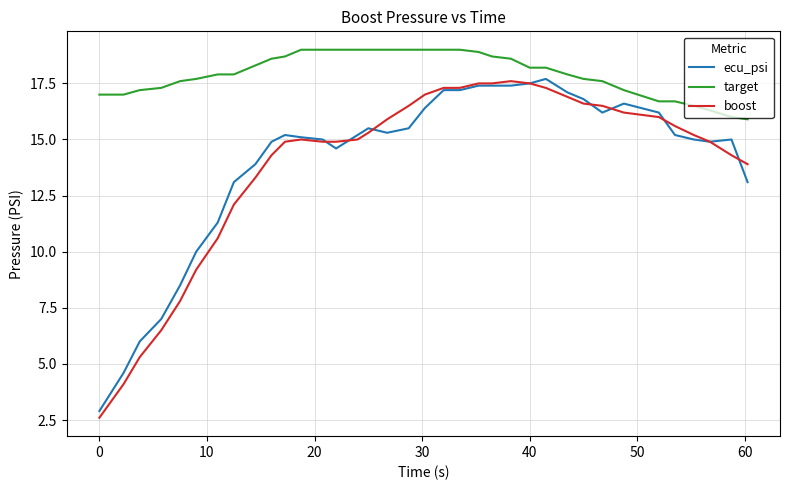

Which series has the widest spread of values?

boost